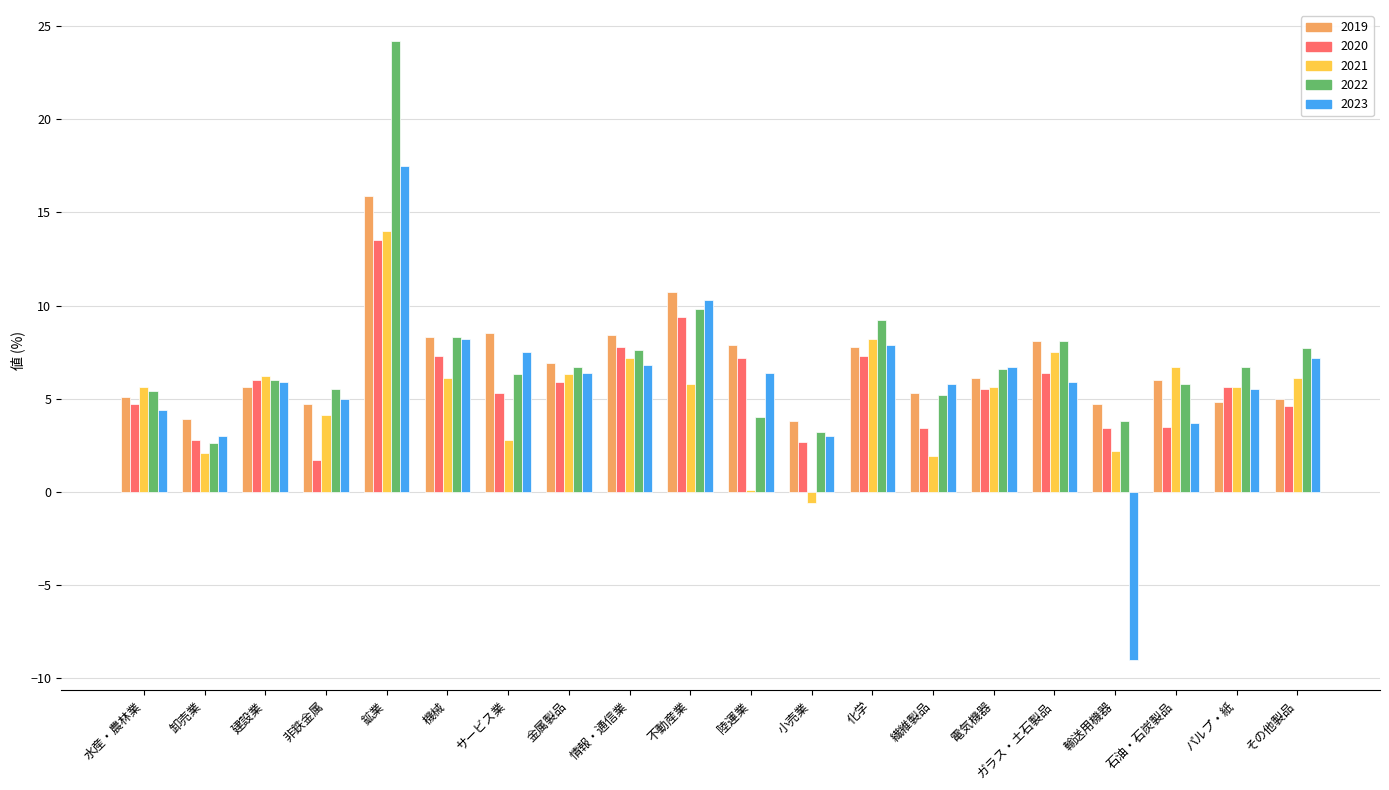

At which category is the sum across all series the highest?

鉱業